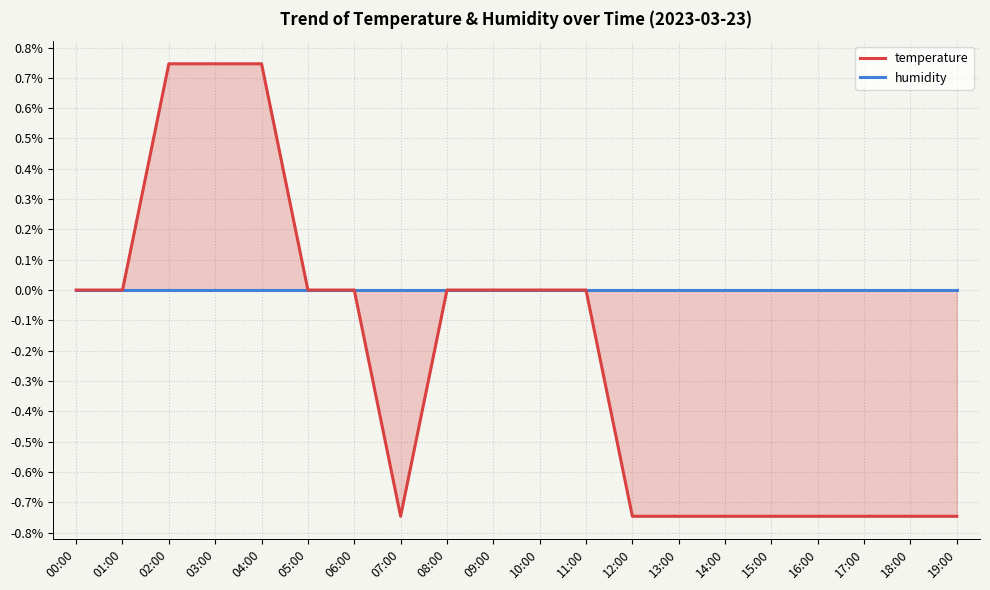

List the labels in order of temperature value, largest first.

02:00, 03:00, 04:00, 00:00, 01:00, 05:00, 06:00, 08:00, 09:00, 10:00, 11:00, 07:00, 12:00, 13:00, 14:00, 15:00, 16:00, 17:00, 18:00, 19:00